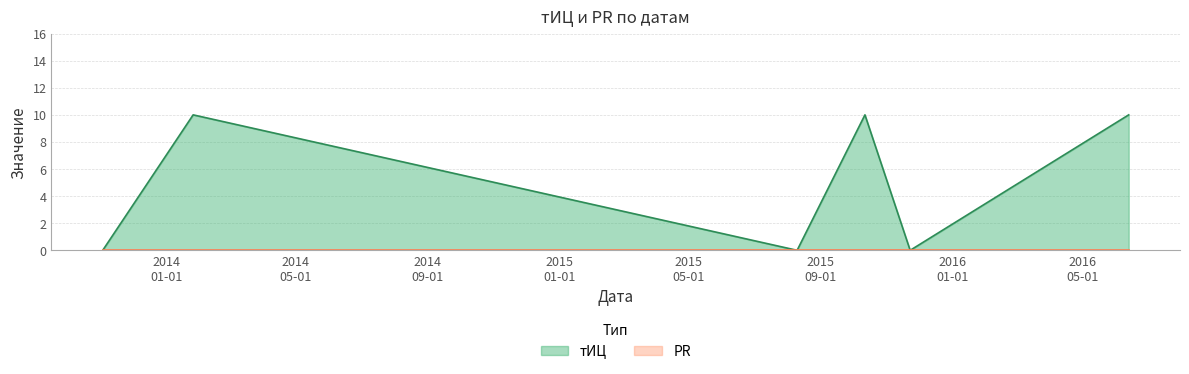

Reading right to left, what are all the values shown in this chart?

2016-06-13=10	2015-11-23=0	2015-10-12=10	2015-08-10=0	2014-01-26=10	2013-11-03=0